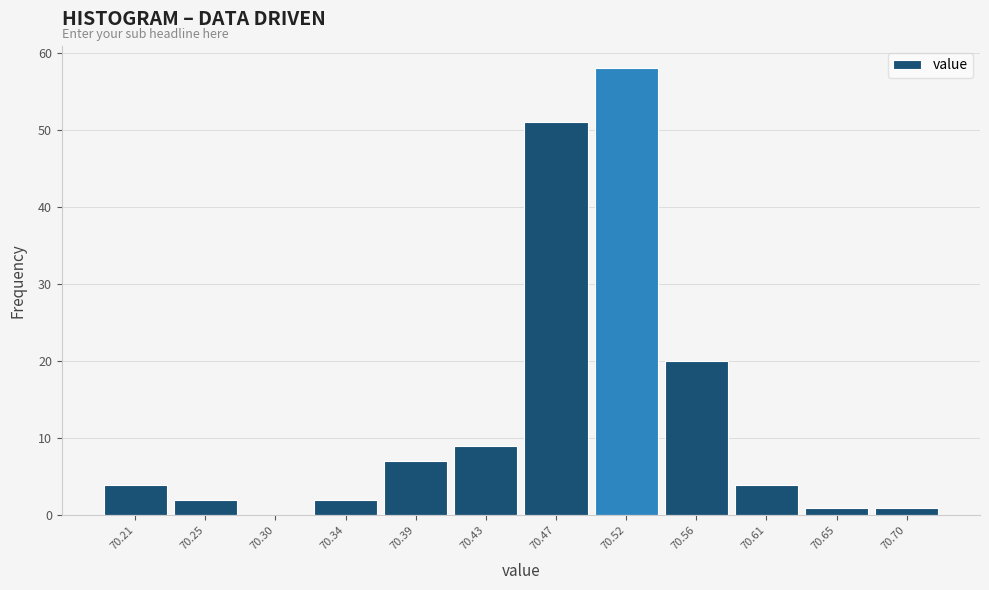

Reading left to right, transcribe this chart: for each bar, give the range it covers on the x-axis and its height. Neither the bar edges nor the heights are printed on the chart, so give them approximately, as read against the axes.

70.190 to 70.235: 4
70.235 to 70.280: 2
70.280 to 70.325: 0
70.325 to 70.365: 2
70.365 to 70.410: 7
70.410 to 70.455: 9
70.455 to 70.500: 51
70.500 to 70.545: 58
70.545 to 70.590: 20
70.590 to 70.630: 4
70.630 to 70.675: 1
70.675 to 70.720: 1